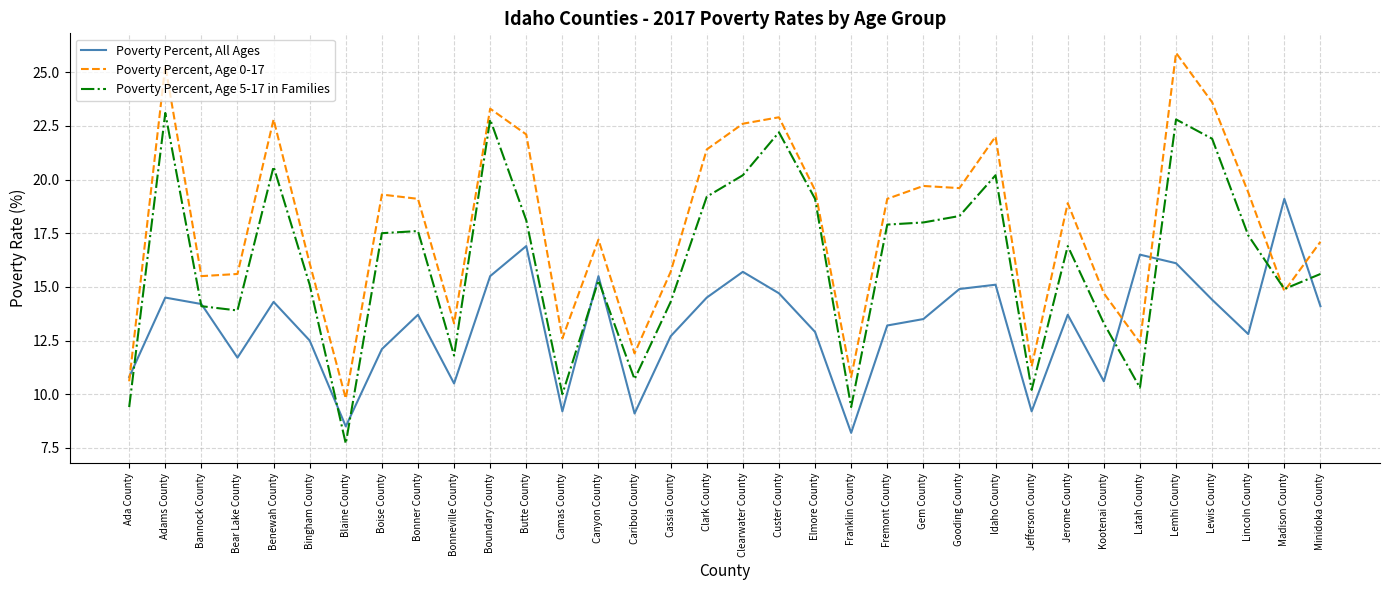

How many interior local valleys does the Poverty Percent, All Ages series have?

9